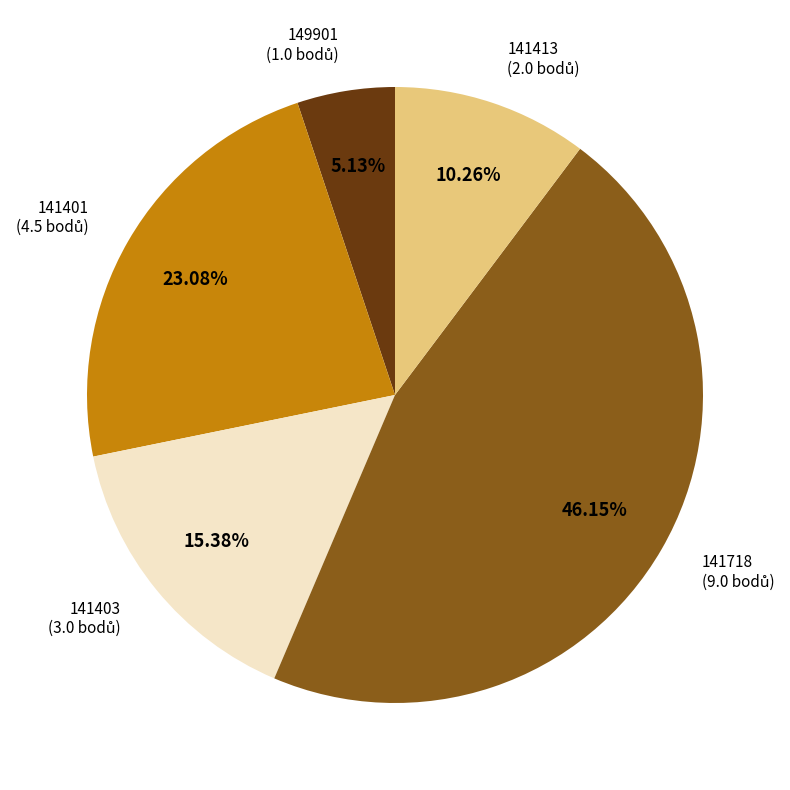

Is there any slice that represents more than half of the pie?

No